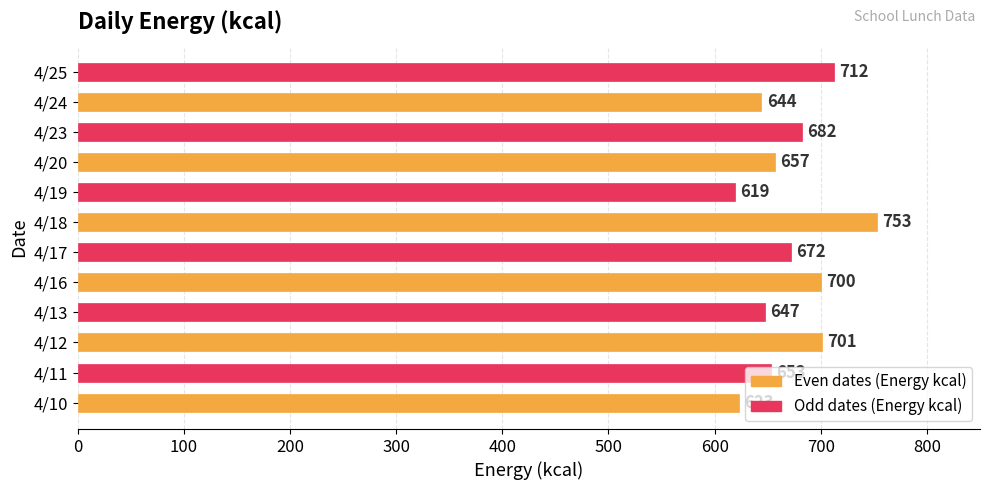

At which label is the value closest to 686?

4/23